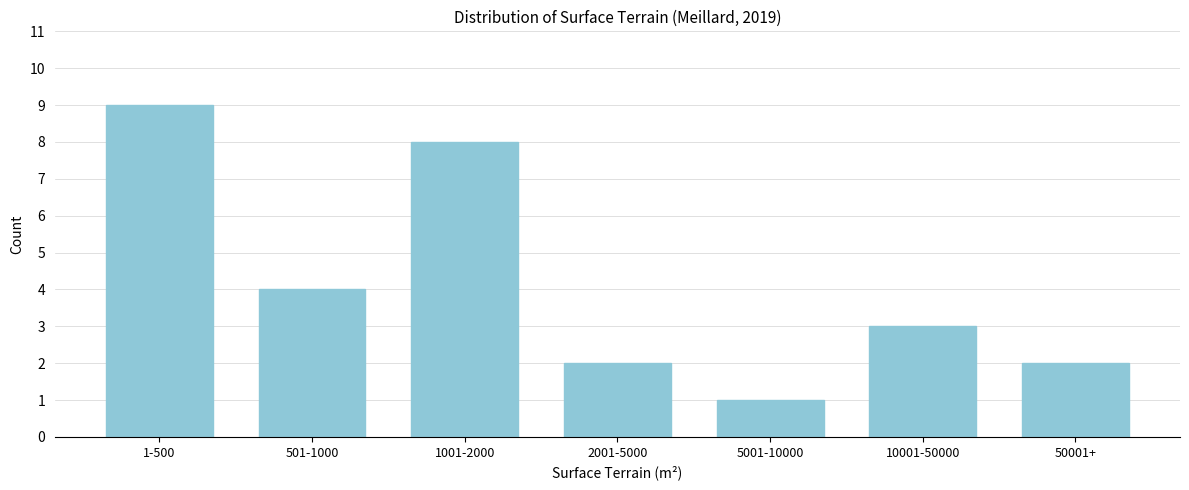

Reading right to left, transcribe all the data shown in this chart.

2	3	1	2	8	4	9